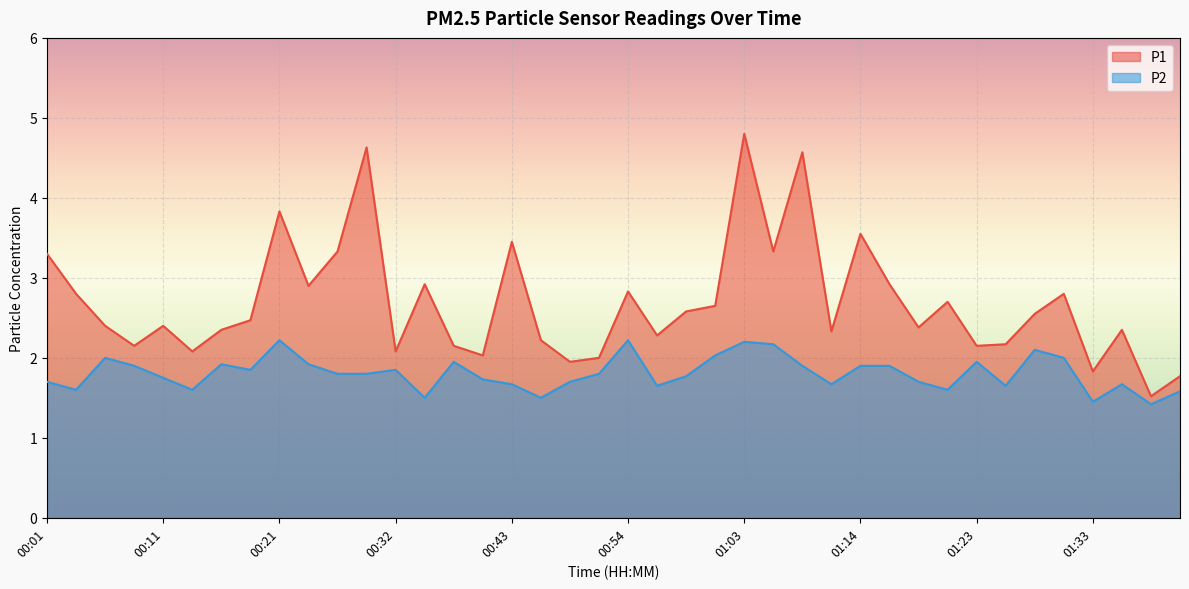

What is the sum of the P2 values at 01:38 and 00:43?

3.1